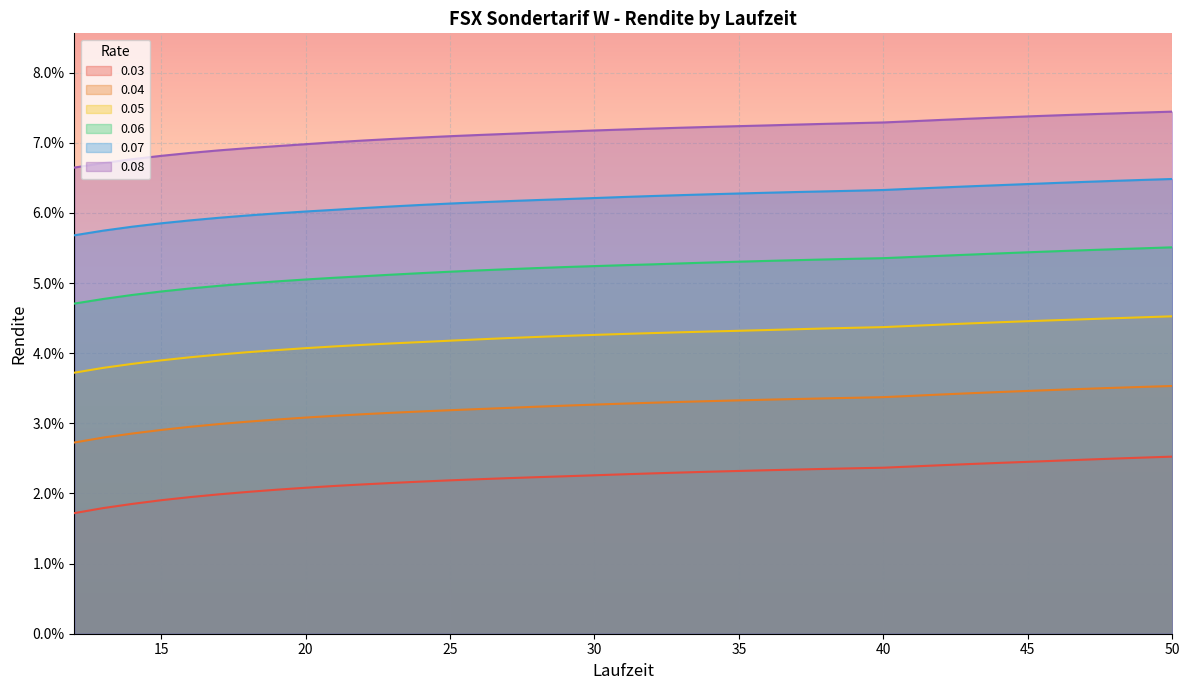

True or false: 0.03 and 0.08 intersect in this chart.

False